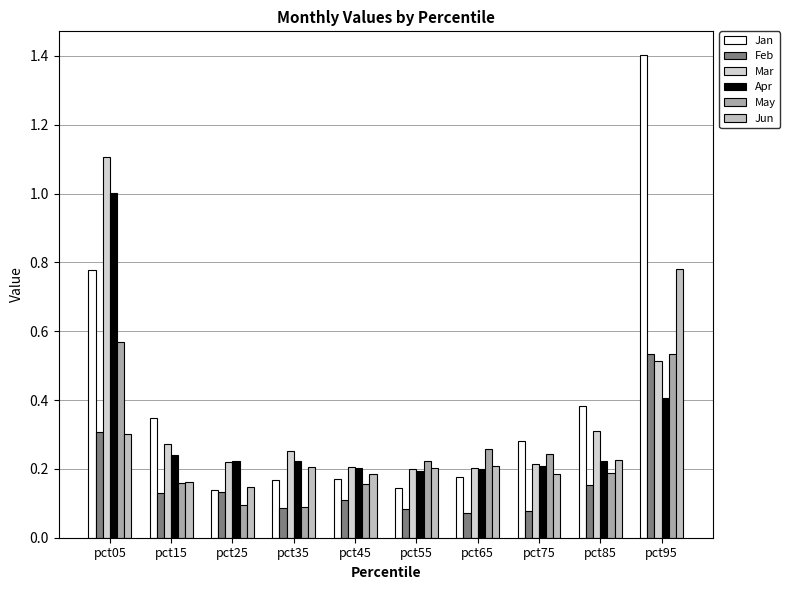

What are all the series names shown in the legend?

Jan, Feb, Mar, Apr, May, Jun